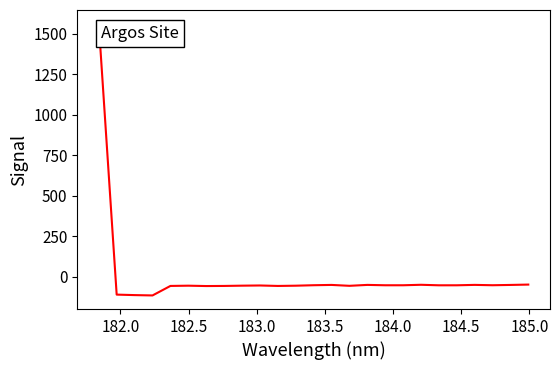

What is the difference between the maximum and minimum values?

1678.4